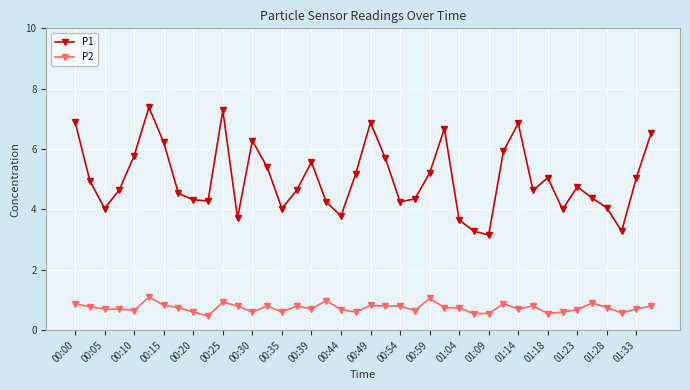

True or false: P2 and P1 intersect in this chart.

False